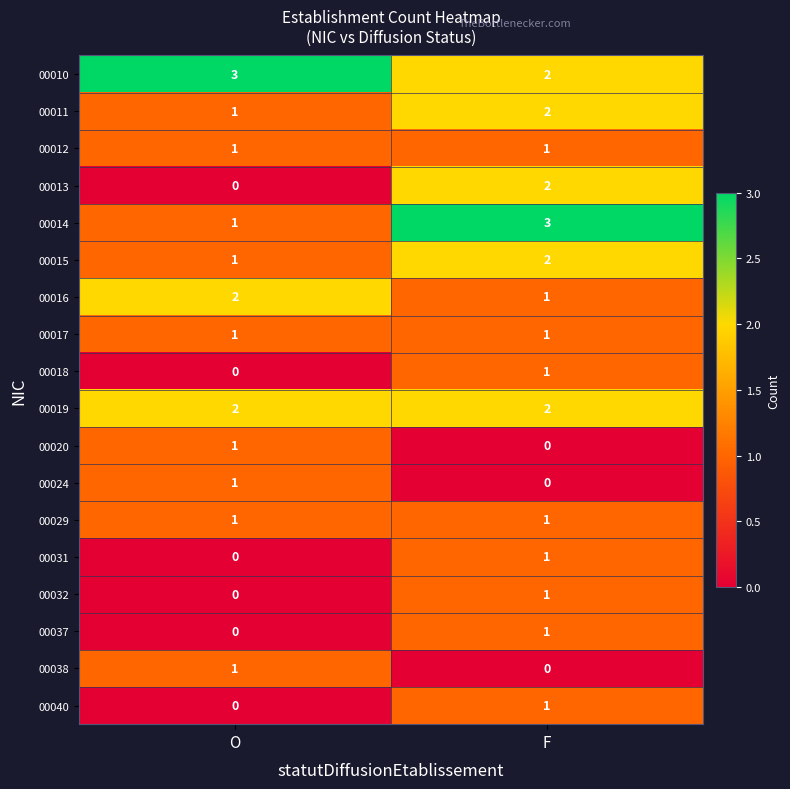

List the labels in order of 00031 value, smallest first.

O, F